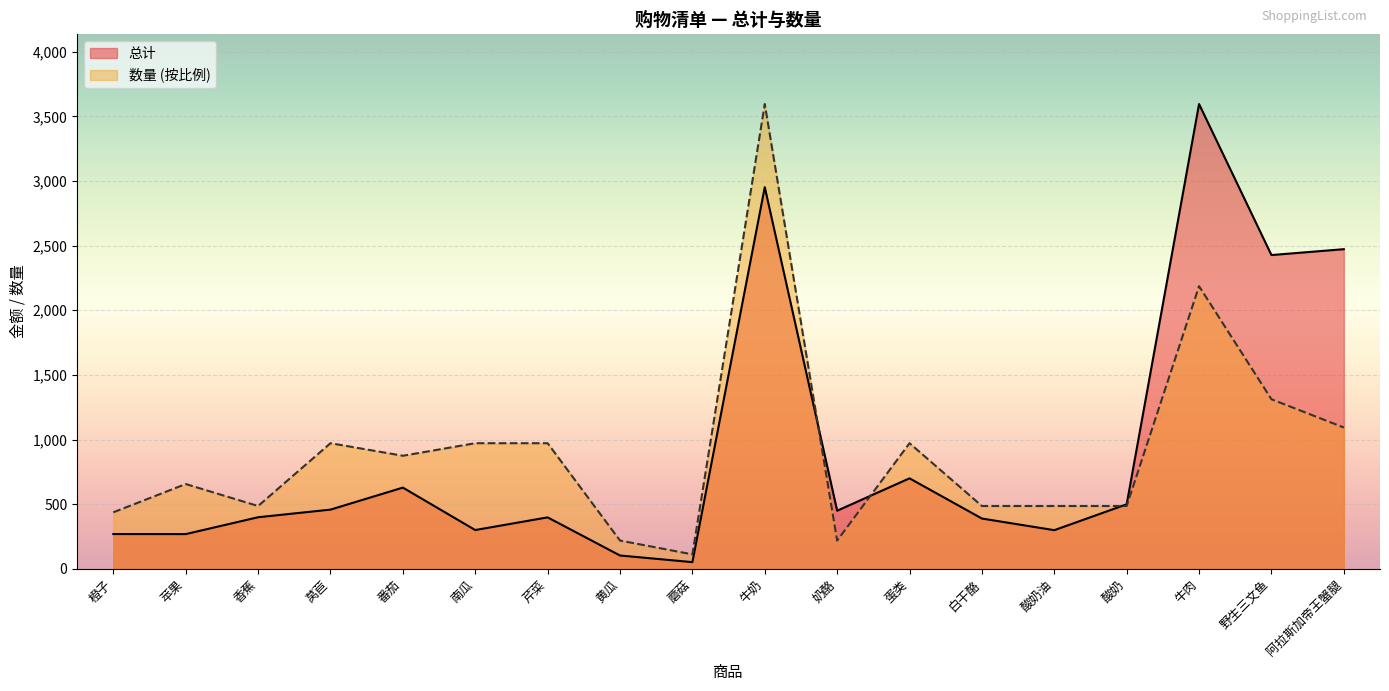

What is the approximate value of 总计 at 蘑菇?

51.8